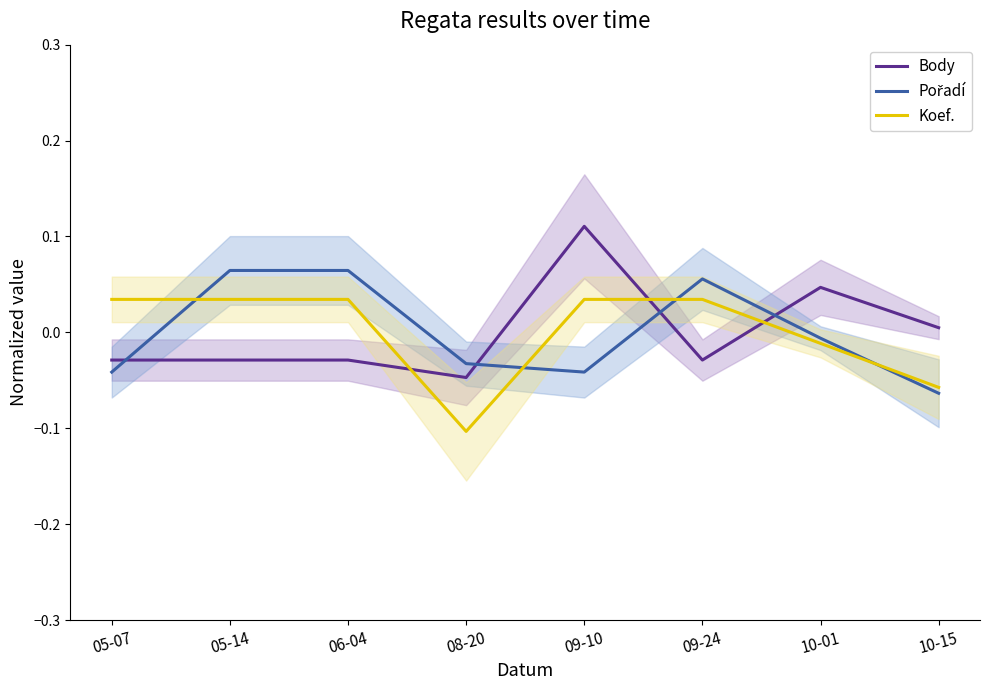

Is this an area chart (filled region under the line)?

No